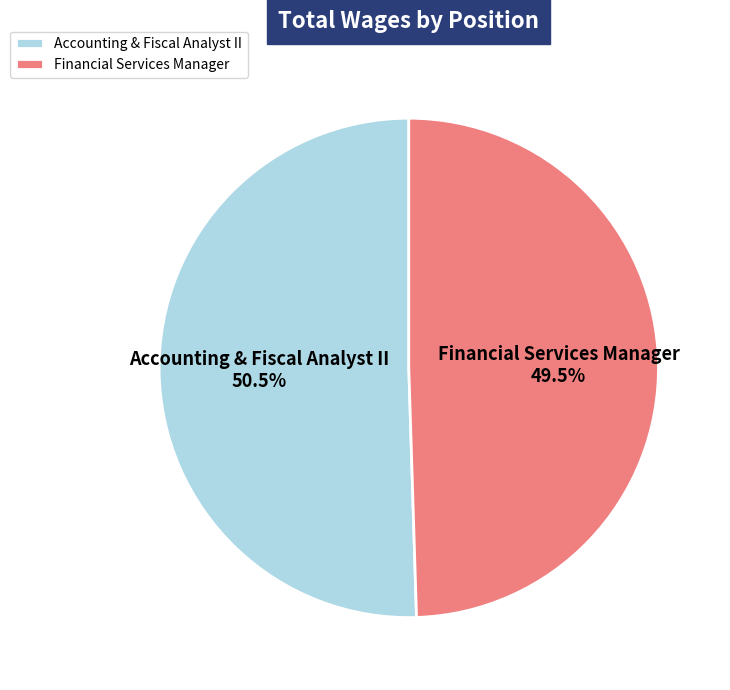

Which slice represents more than half of the pie?

Accounting & Fiscal Analyst II